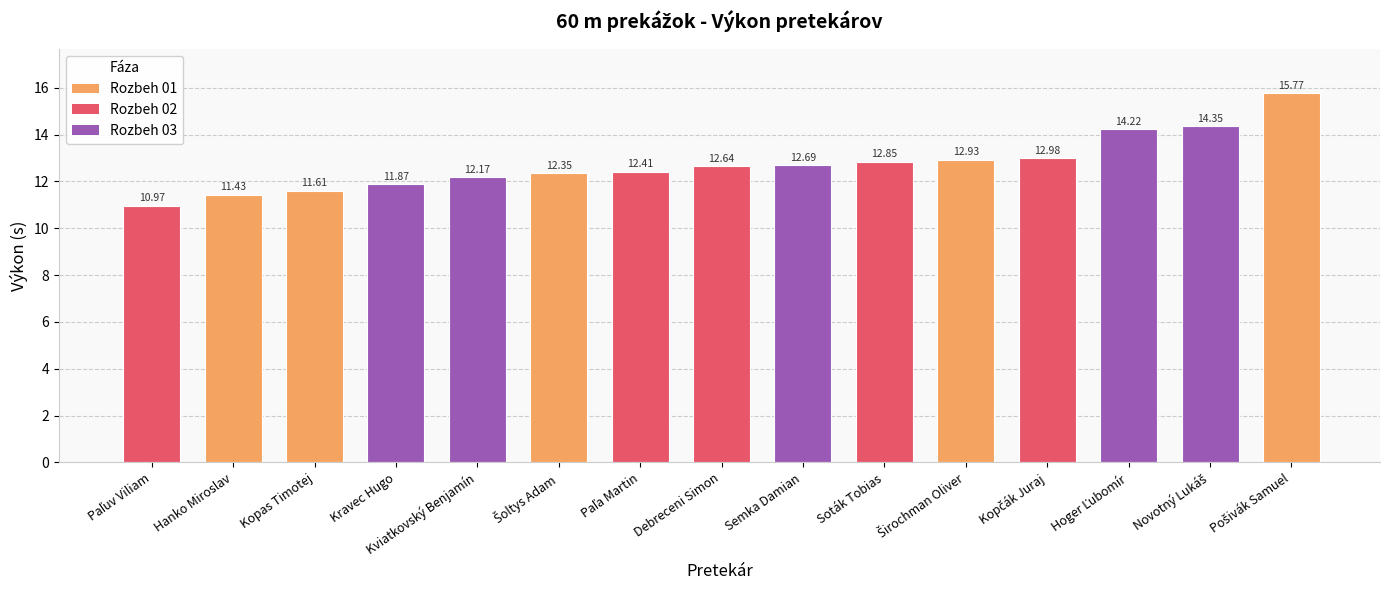

What is the label of the 7th bar from the right?

Semka Damian